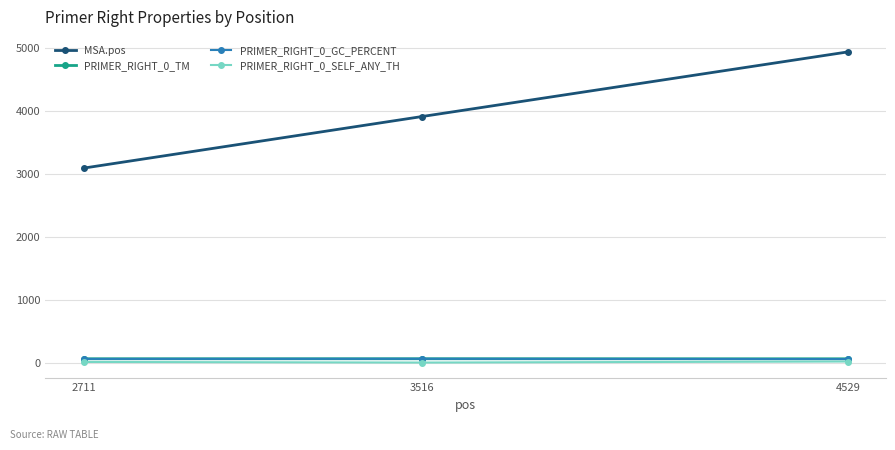

What is the value of the MSA.pos point at the 1st from the left?

3088.0